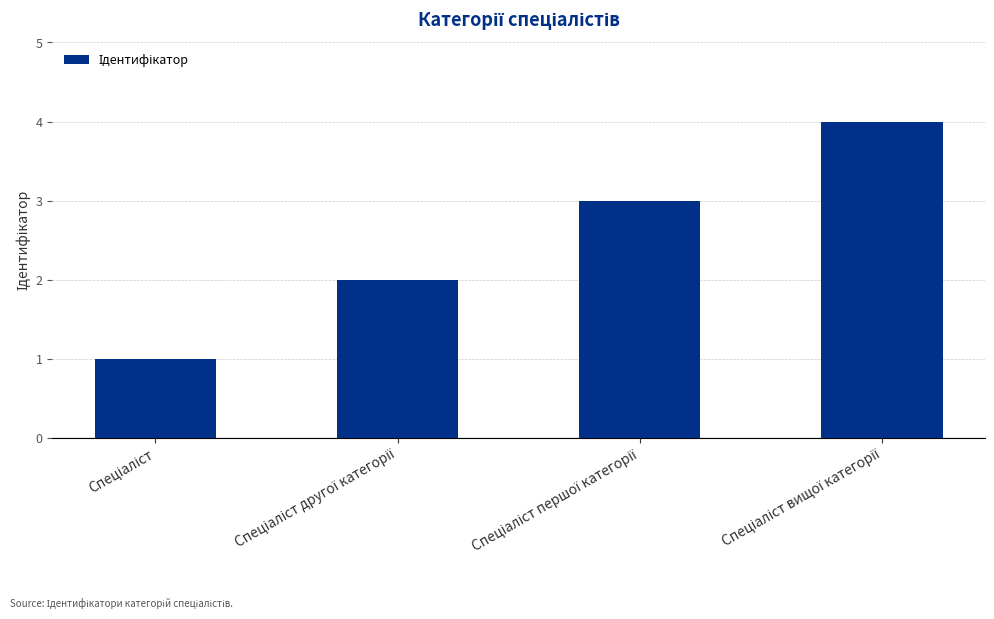

What is the greatest value displayed?

4